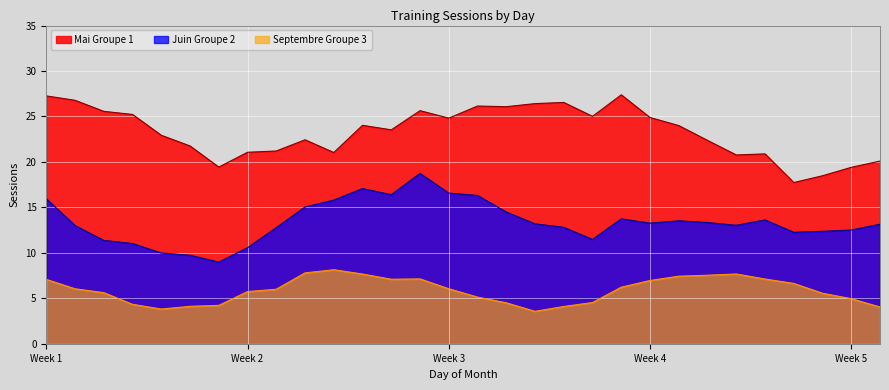

Which series has the largest total across all categories?

Mai Groupe 1